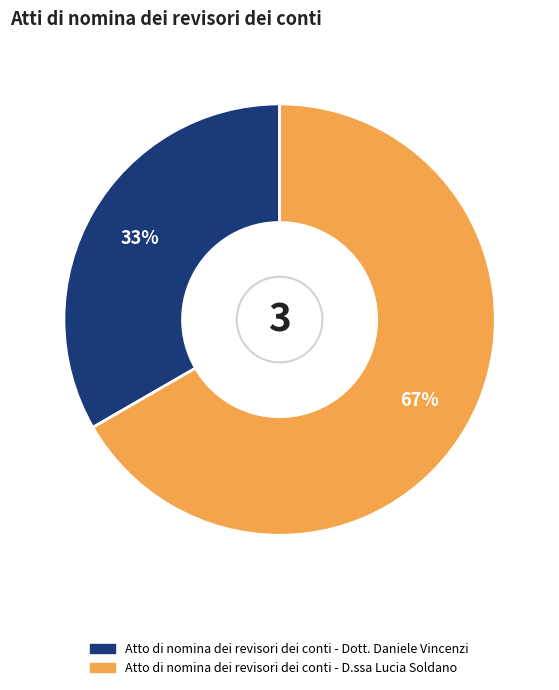

To the nearest percent, what percentage of the pie is Atto di nomina dei revisori dei conti - D.ssa Lucia Soldano?

67%